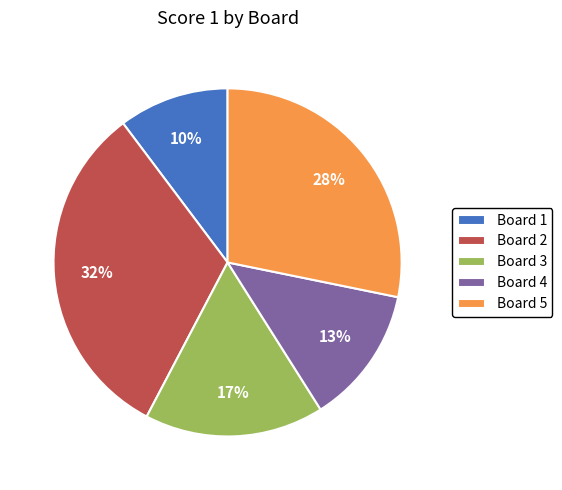

Which slice is the smallest?

Board 1